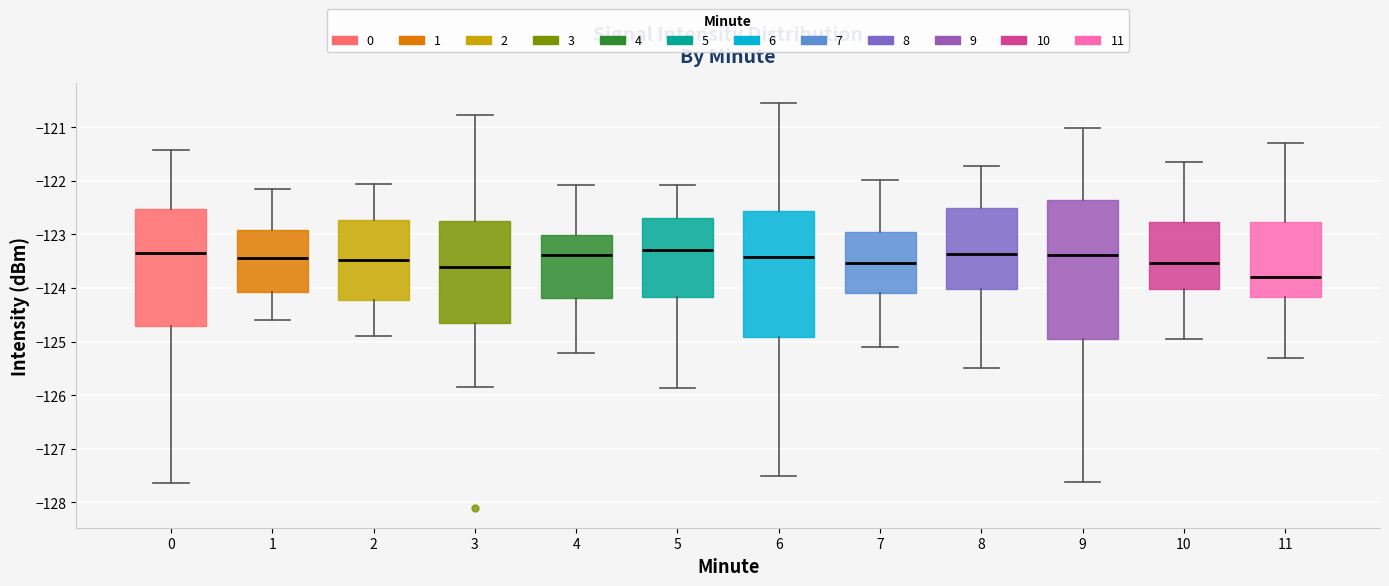

Reading left to right, transcribe this box plot: for each box, give where its median line is, the range the box spans, and where its two whiskers end, as read against the y-axis. The values are not printed on the chart, so give them approximately, as read against the axis.

0: median -123.4, box -124.7 to -122.5, whiskers -127.6 to -121.4
1: median -123.4, box -124.1 to -122.9, whiskers -124.6 to -122.1
2: median -123.5, box -124.2 to -122.7, whiskers -124.9 to -122.0
3: median -123.6, box -124.7 to -122.7, whiskers -125.8 to -120.8
4: median -123.4, box -124.2 to -123.0, whiskers -125.2 to -122.1
5: median -123.3, box -124.2 to -122.7, whiskers -125.9 to -122.1
6: median -123.4, box -124.9 to -122.6, whiskers -127.5 to -120.5
7: median -123.5, box -124.1 to -123.0, whiskers -125.1 to -122.0
8: median -123.4, box -124.0 to -122.5, whiskers -125.5 to -121.7
9: median -123.4, box -124.9 to -122.4, whiskers -127.6 to -121.0
10: median -123.5, box -124.0 to -122.8, whiskers -125.0 to -121.6
11: median -123.8, box -124.2 to -122.8, whiskers -125.3 to -121.3